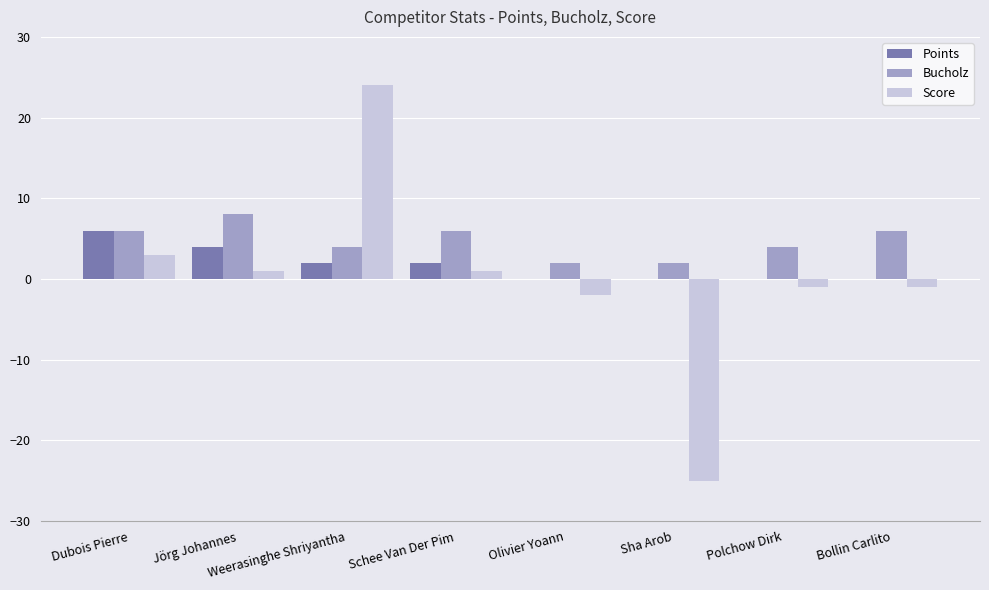

Between Jörg Johannes and Sha Arob, which series saw the biggest shift?

Score